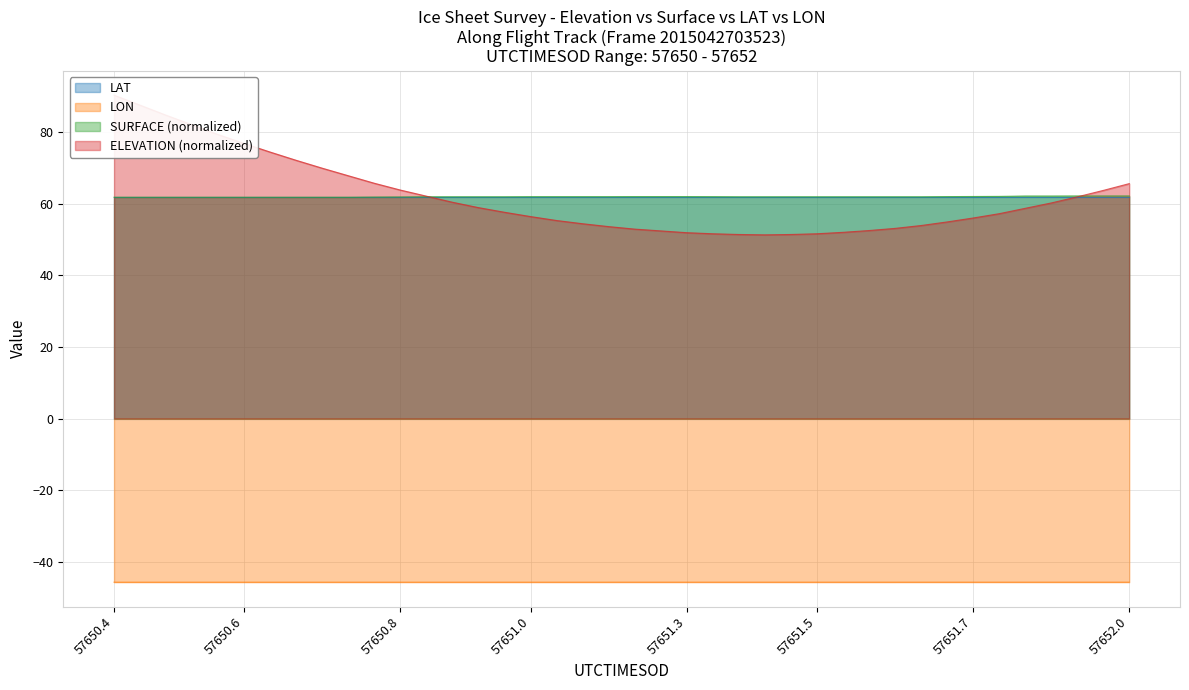

What are all the series names shown in the legend?

ELEVATION, SURFACE, LAT, LON